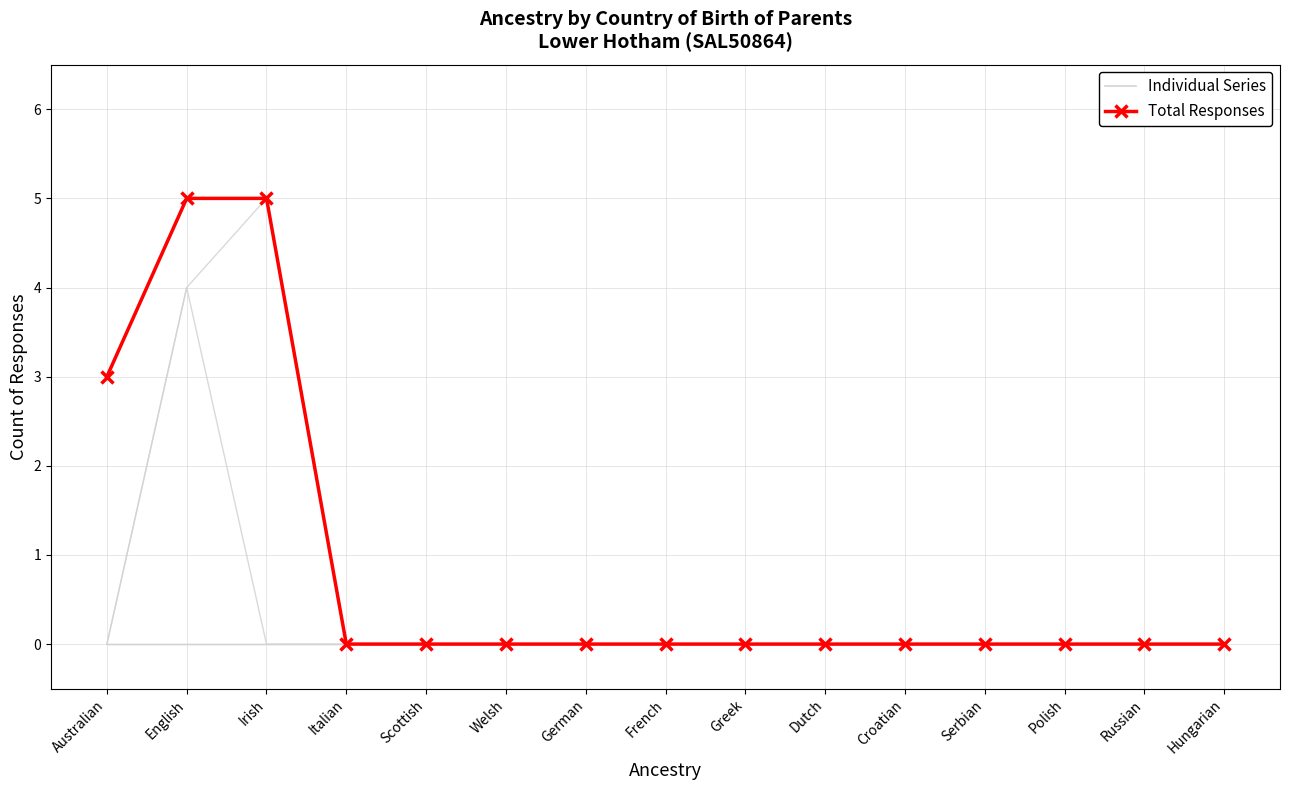

How many values in Both parents born overseas are above zero?

1